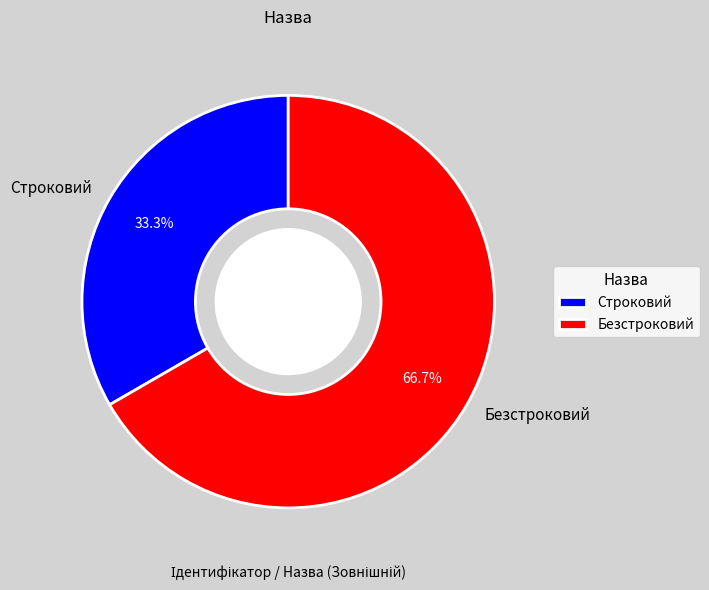

Is Безстроковий the majority of the pie?

Yes